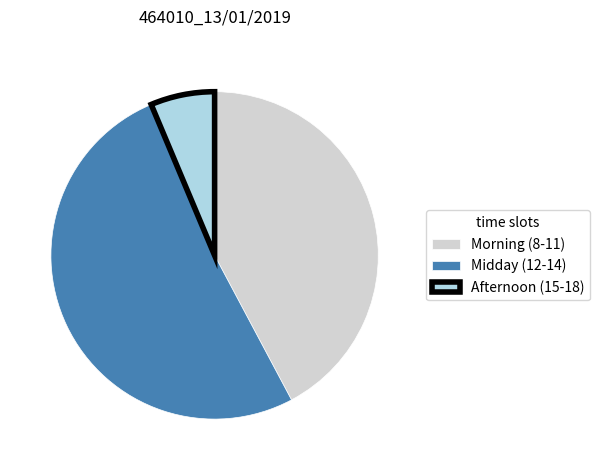

True or false: Morning (8-11) accounts for 48% of the total.

False